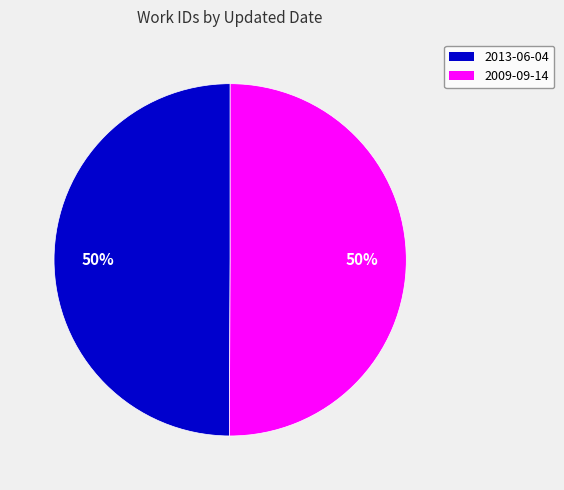

To the nearest percent, what is the average slice percentage?

50%